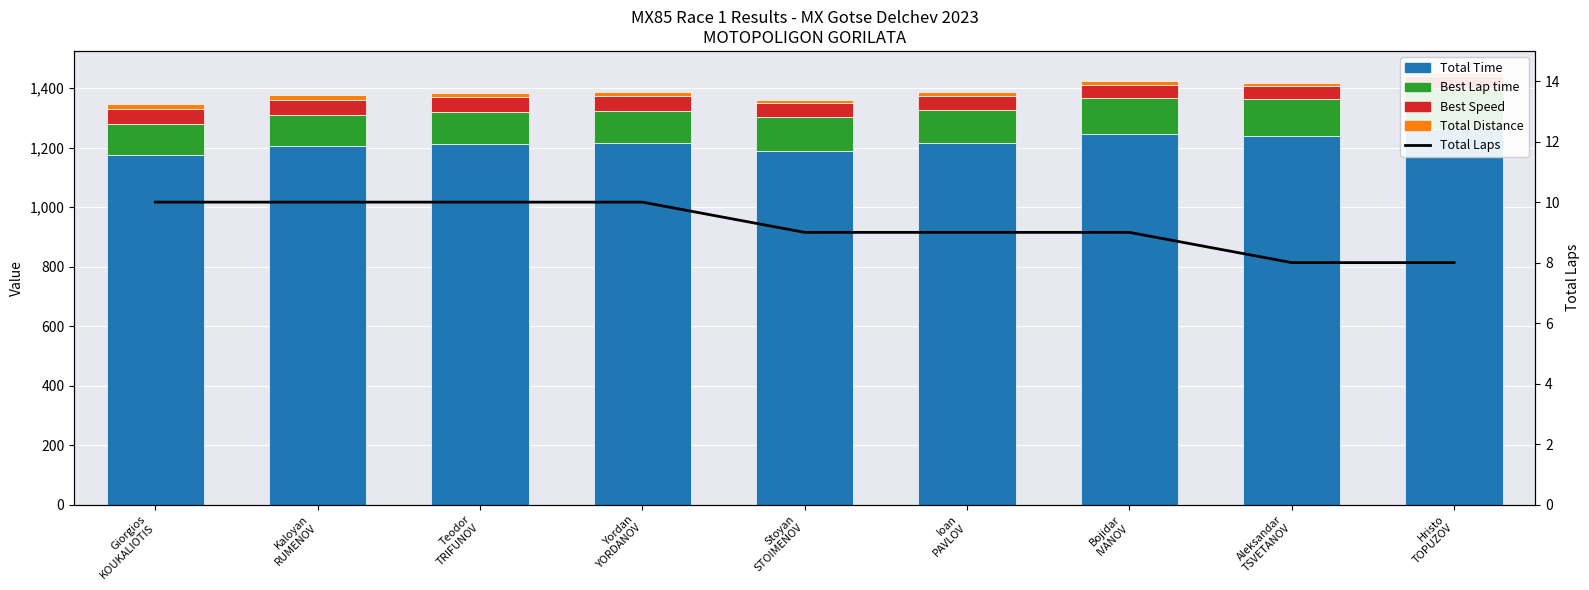

Where does the Total Time series first go above 1215?

Yordan
YORDANOV